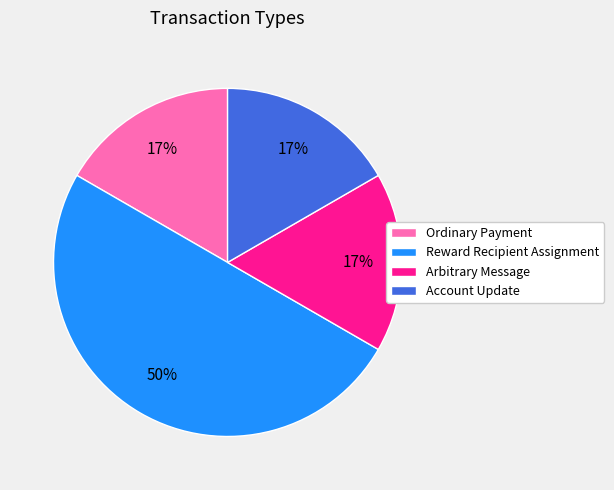

To the nearest percent, what is the average slice percentage?

25%